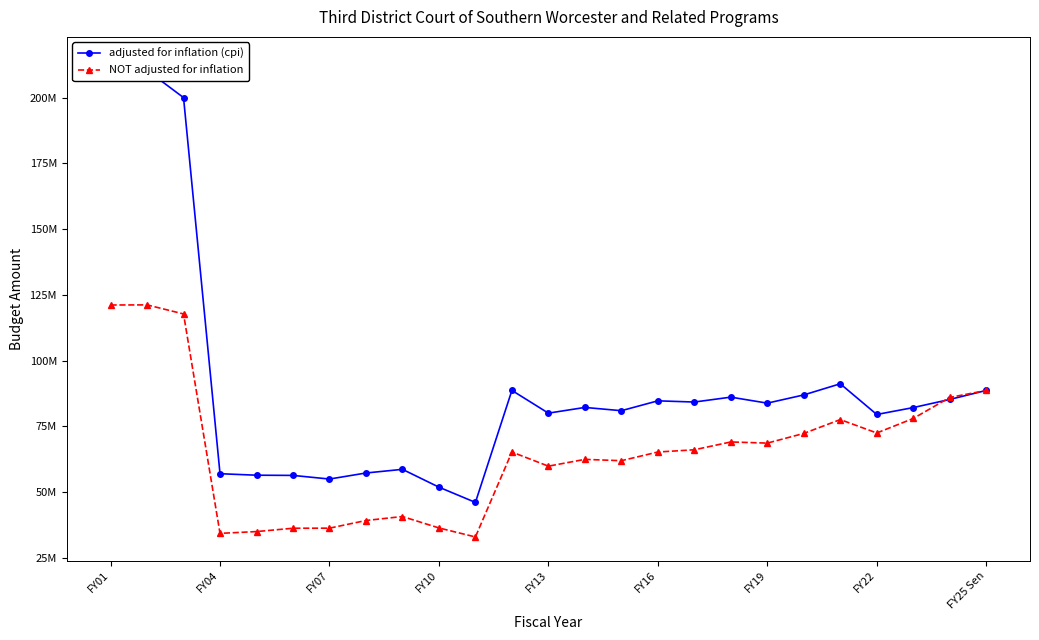

How many times do adjusted for inflation (cpi) and NOT adjusted for inflation cross each other?

1